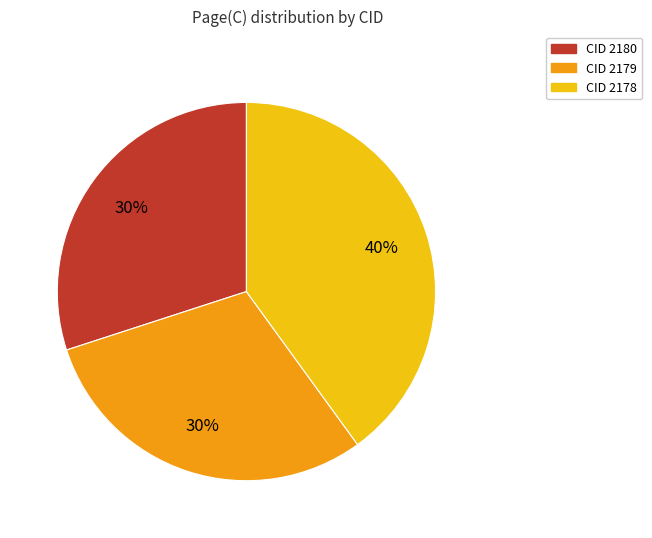

Between CID 2180 and CID 2178, which is larger?

CID 2178